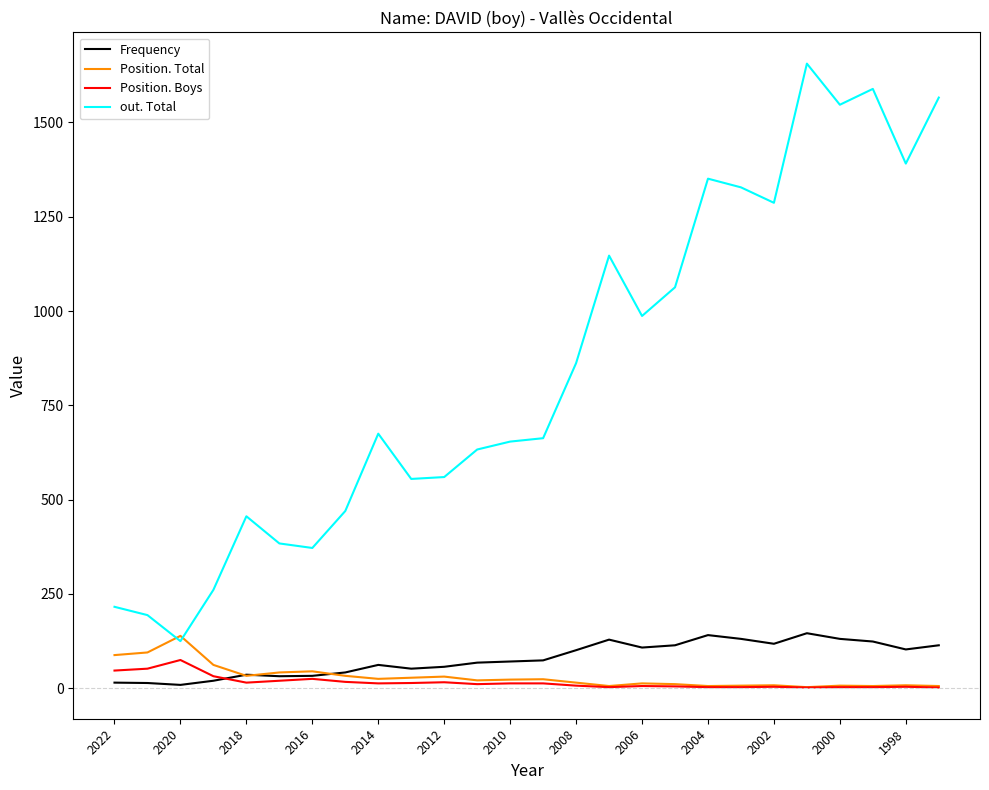

What is the greatest value displayed?

1656